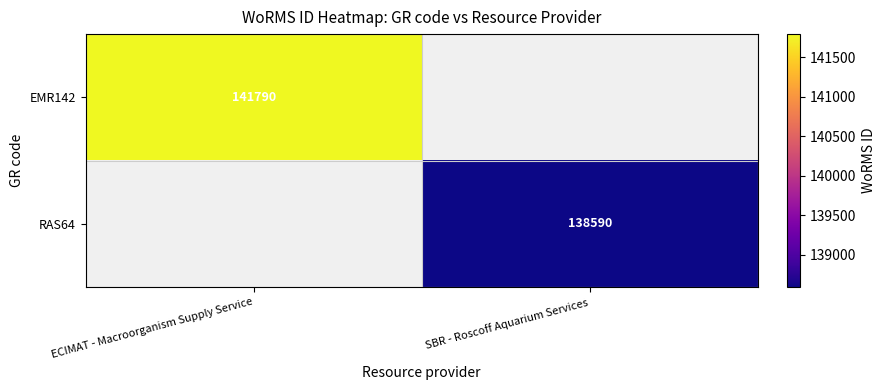

The value of EMR142 at ECIMAT - Macroorganism Supply Service is 248443. True or false?

False